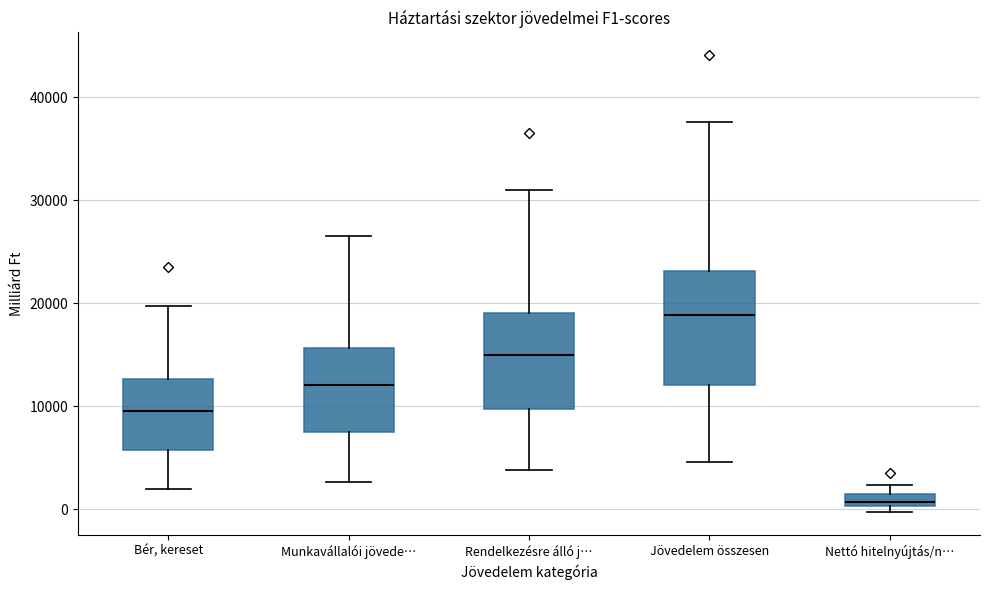

Where does the lower whisker of the box for Rendelkezésre álló j… end on the y-axis? The values are not printed on the chart, so give them approximately, as read against the axis.

4000